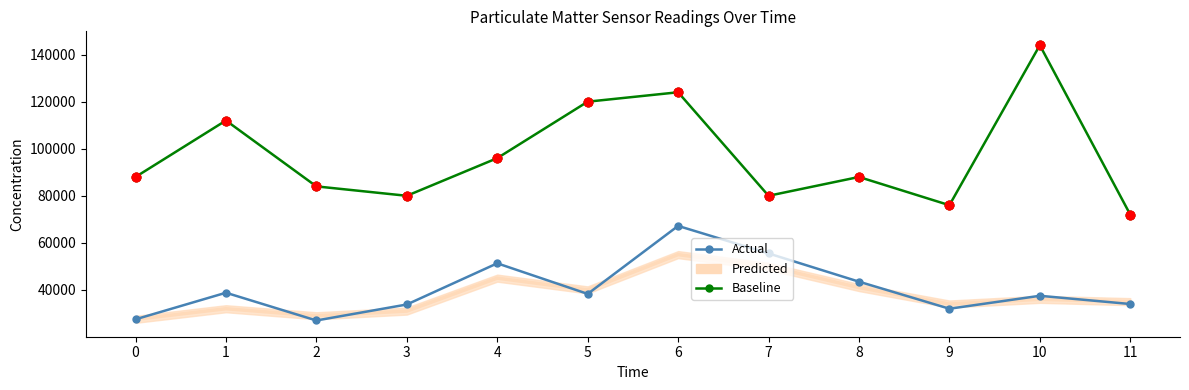

Which series has the largest total across all categories?

Baseline